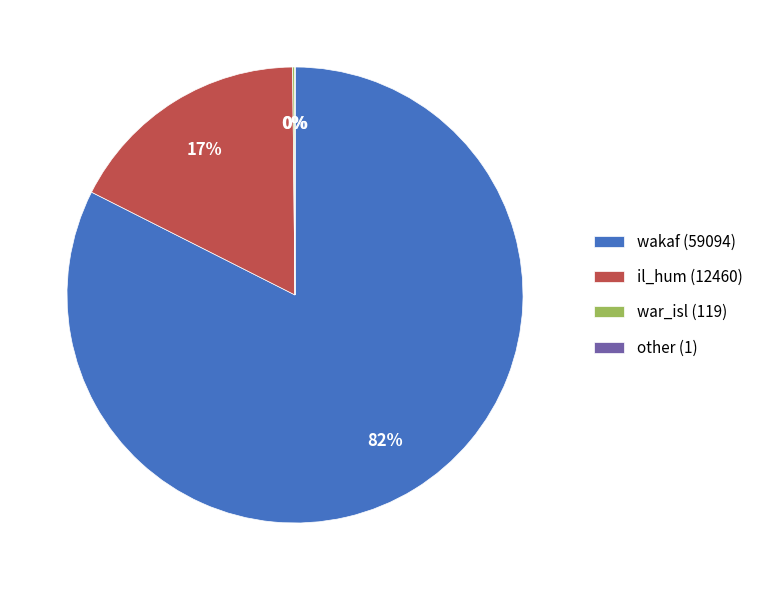

Is there a majority slice in this chart?

Yes